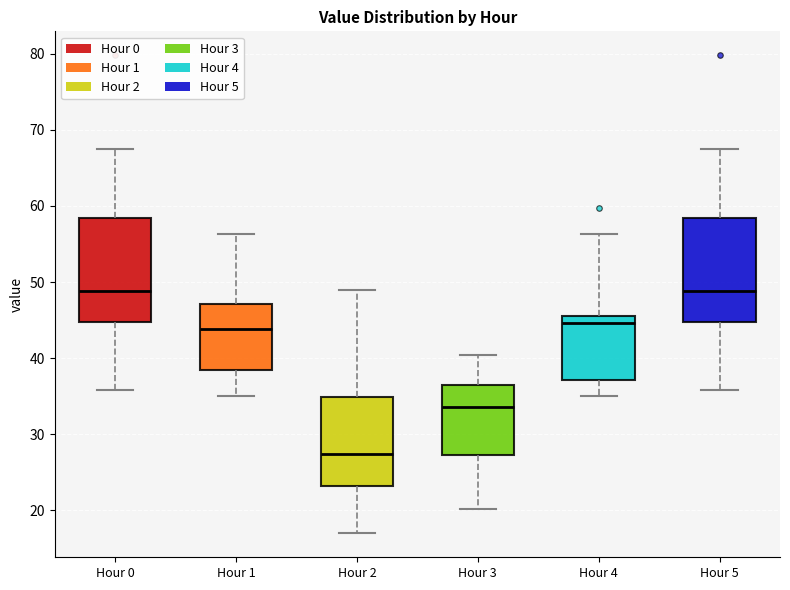

Reading left to right, read every box against the y-axis: the position of its median line, the range the box covers, and the ends of its whiskers. The values are not printed on the chart, so give them approximately, as read against the axis.

Hour 0: median 49, box 45 to 58, whiskers 36 to 67
Hour 1: median 44, box 38 to 47, whiskers 35 to 56
Hour 2: median 27, box 23 to 35, whiskers 17 to 49
Hour 3: median 34, box 27 to 37, whiskers 20 to 40
Hour 4: median 45, box 37 to 46, whiskers 35 to 56
Hour 5: median 49, box 45 to 58, whiskers 36 to 67